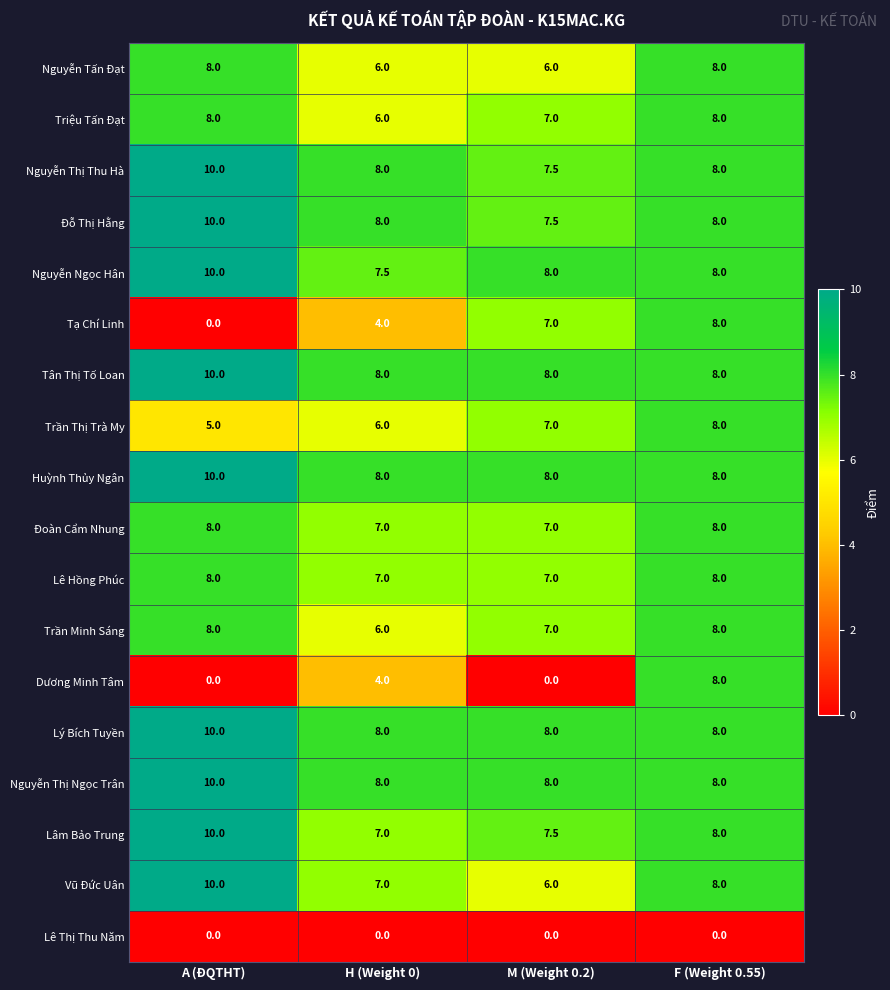

The value of Huỳnh Thủy Ngân at F (Weight 0.55) is 4.1. True or false?

False